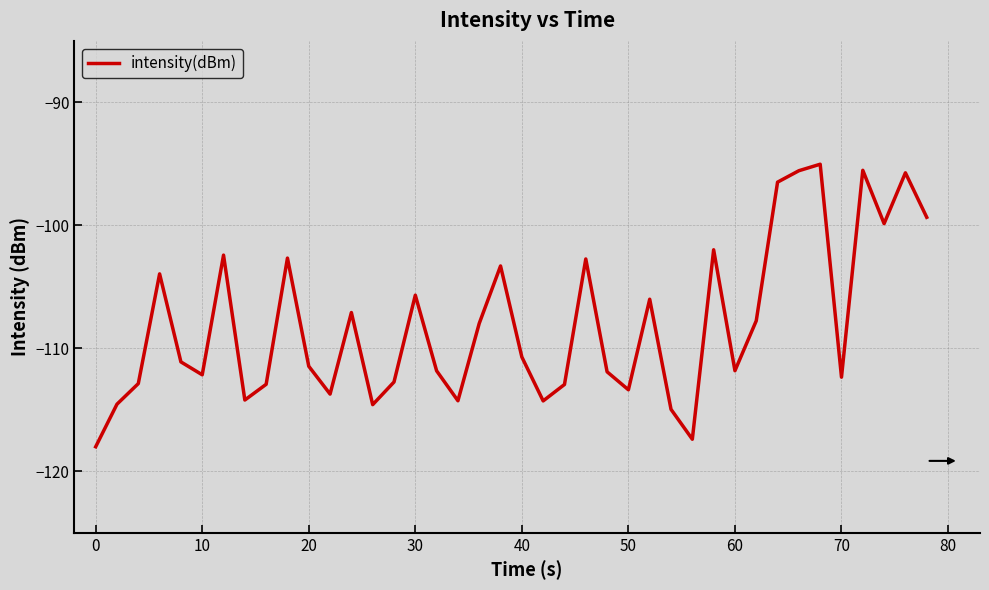

What is the maximum value shown in the chart?

-95.0